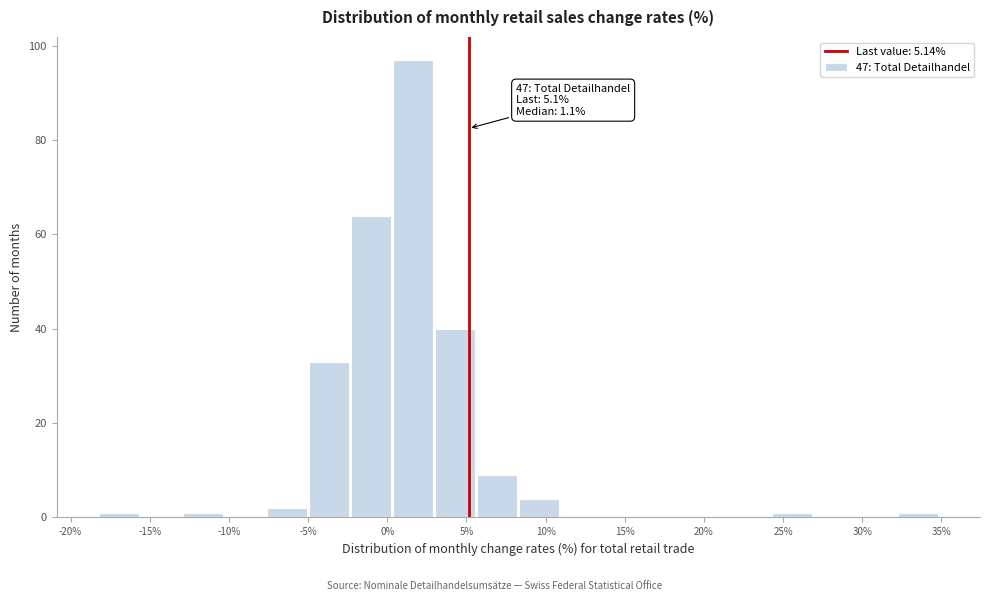

Over which range of the x-axis is the bar tallest?

0.5 to 3.0